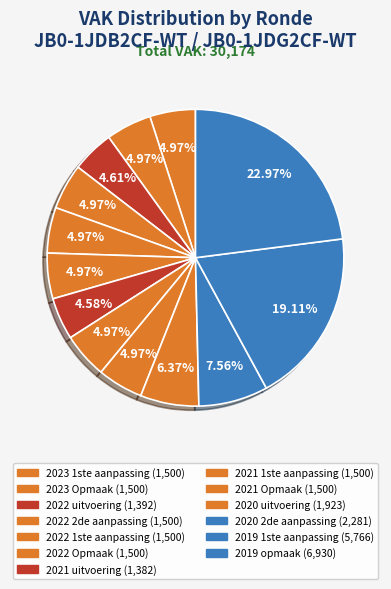

To the nearest percent, what is the difference between the largest and smallest slice percentages?

18%